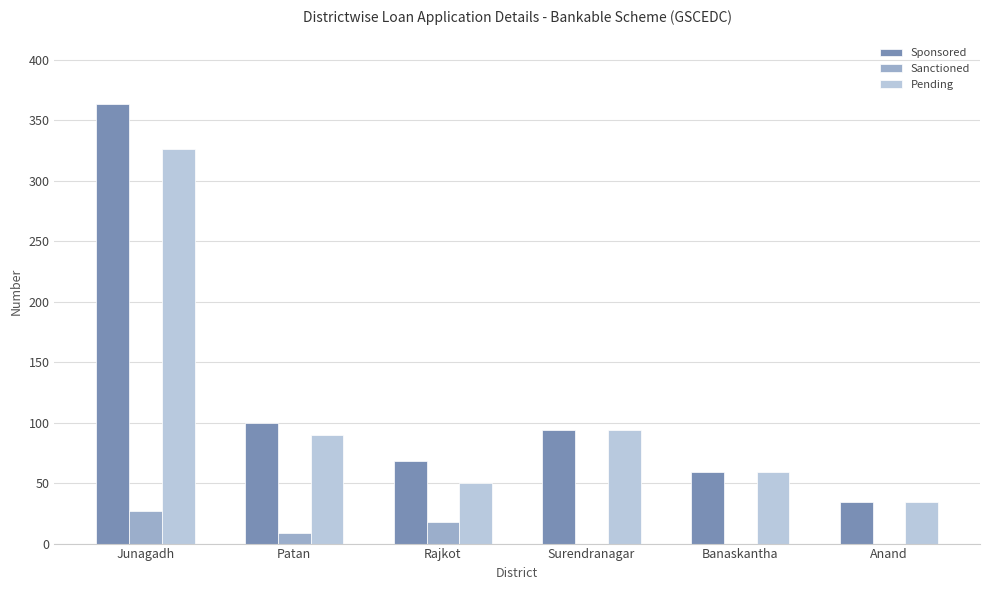

The value of Sponsored at Banaskantha is 59. True or false?

True